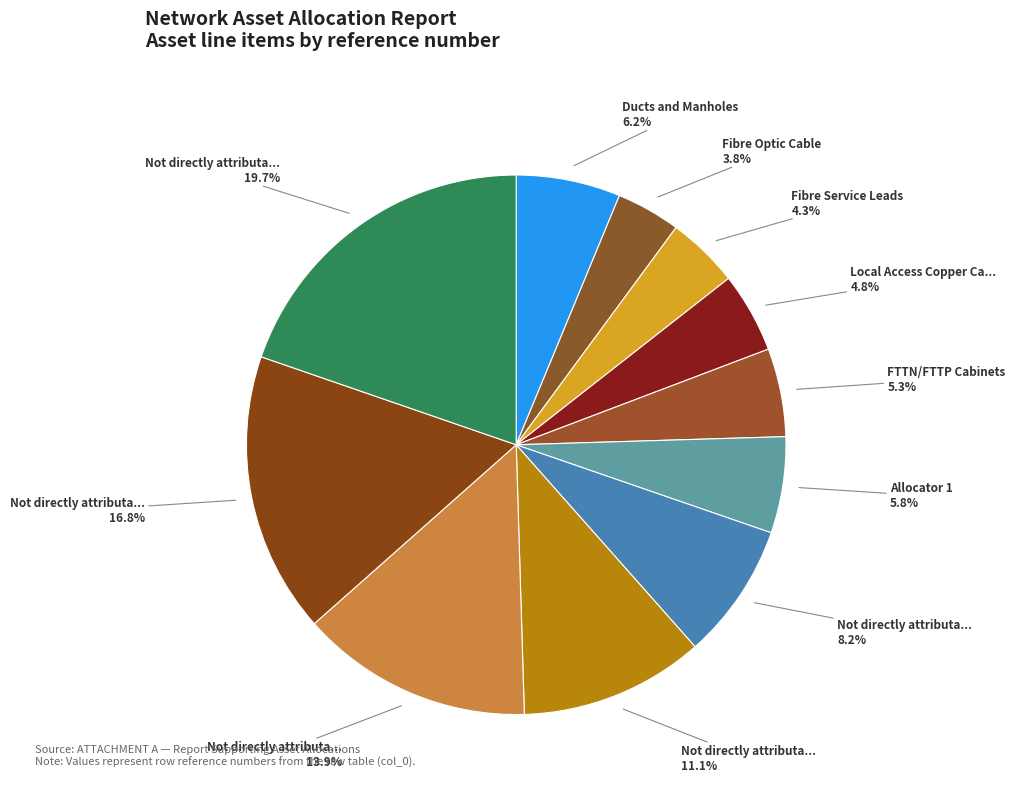

Count the number of slices in the pie.

11